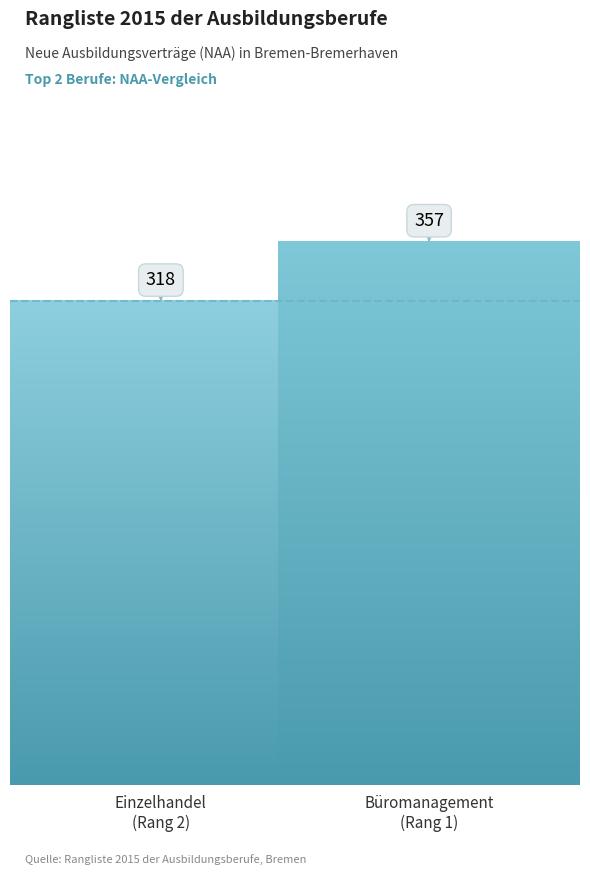

Is it true that the value at Kraftfahrzeugmechatroniker/-in is 71?

False